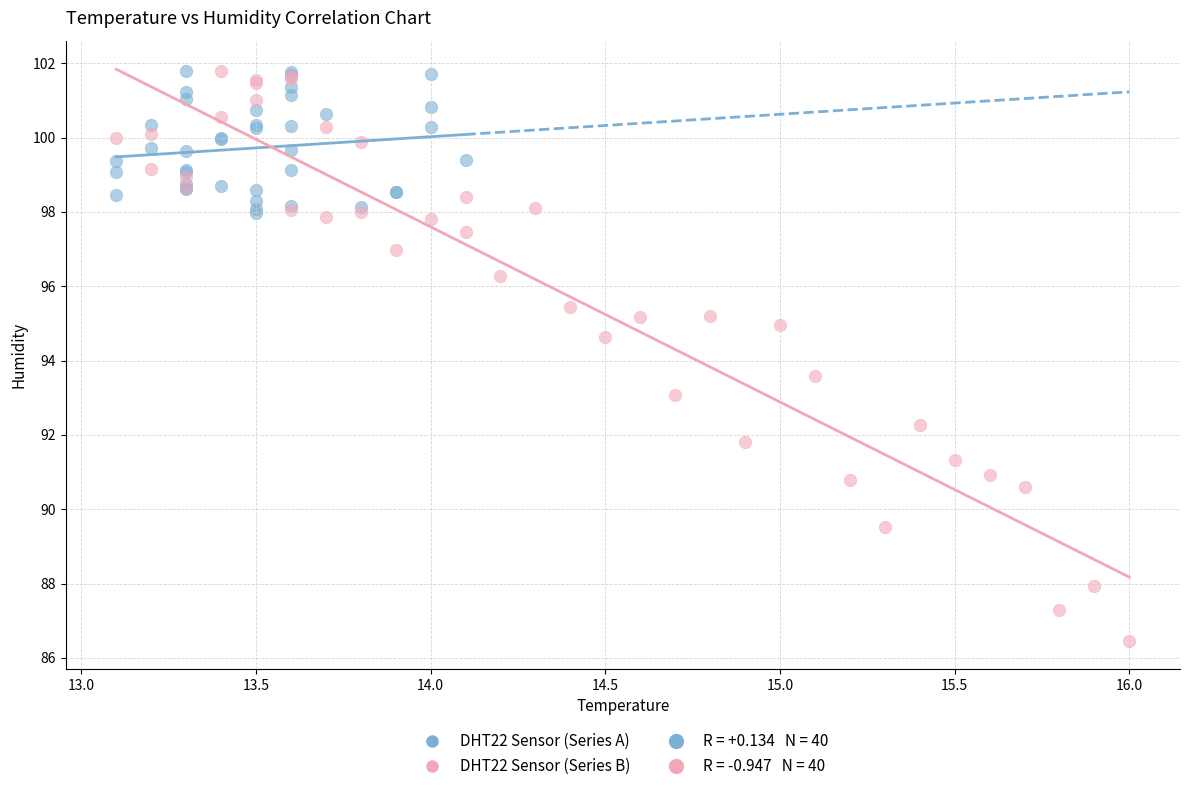

Which series contains the lowest Y value?

DHT22 Sensor (Series B)